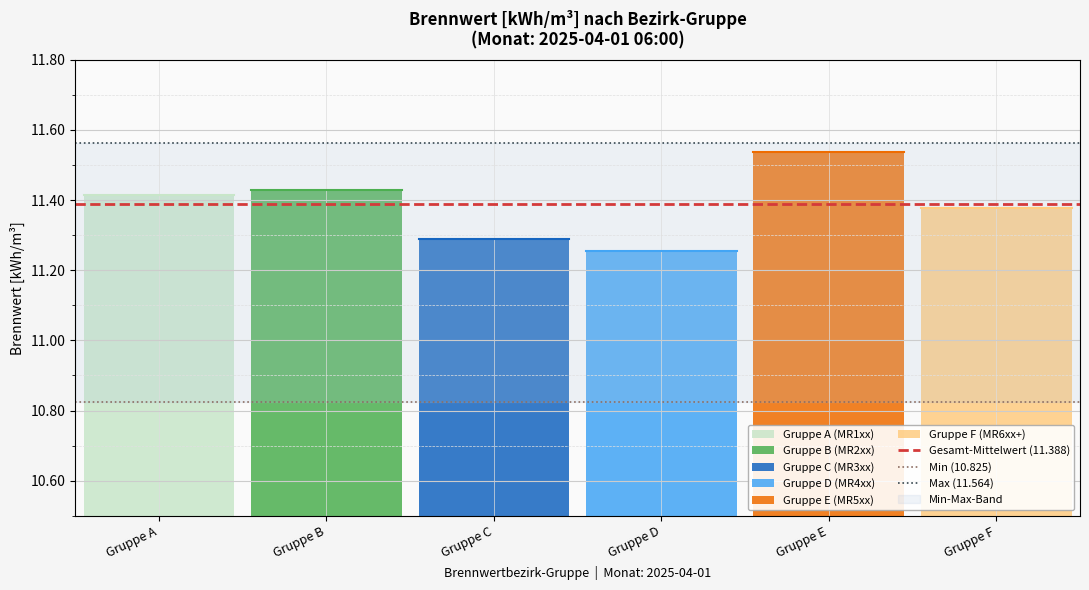

Is it true that Gesamt-Mittelwert (11.388) equals 5.4 at Gruppe A?

False